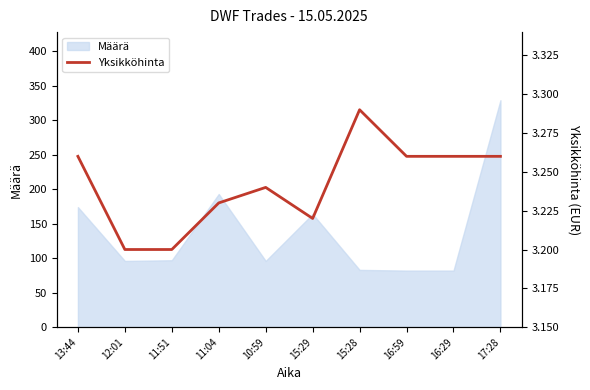

At which label is Määrä closest to 205?

11:04